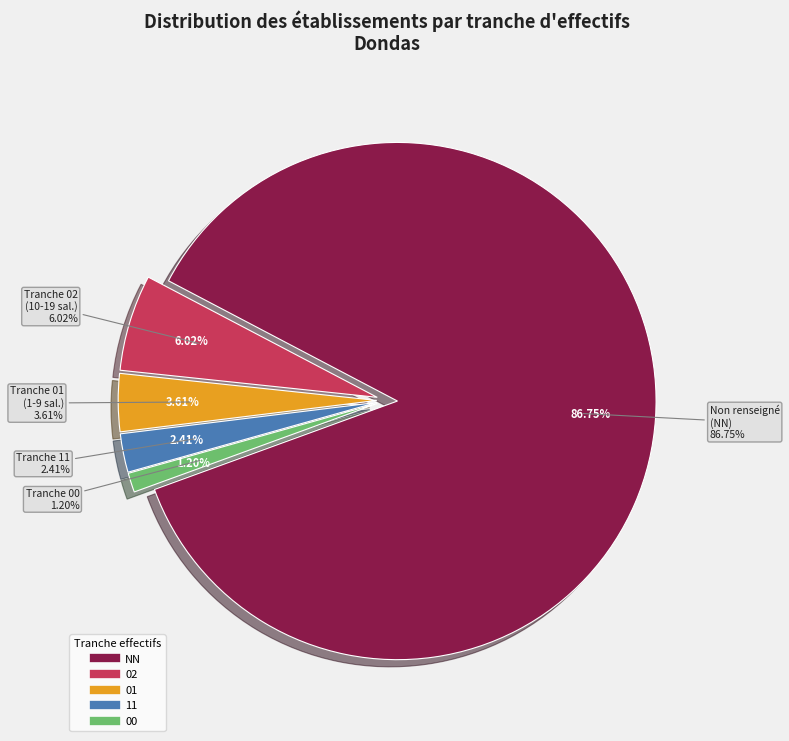

How many slices are in this pie chart?

5